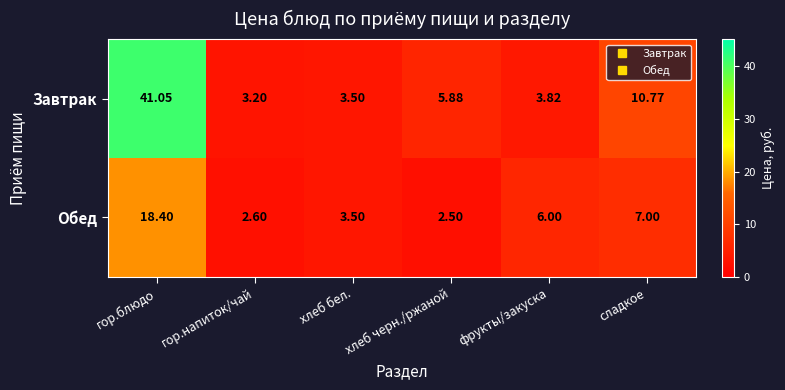

Where is Обед nearest to the value 10?

сладкое